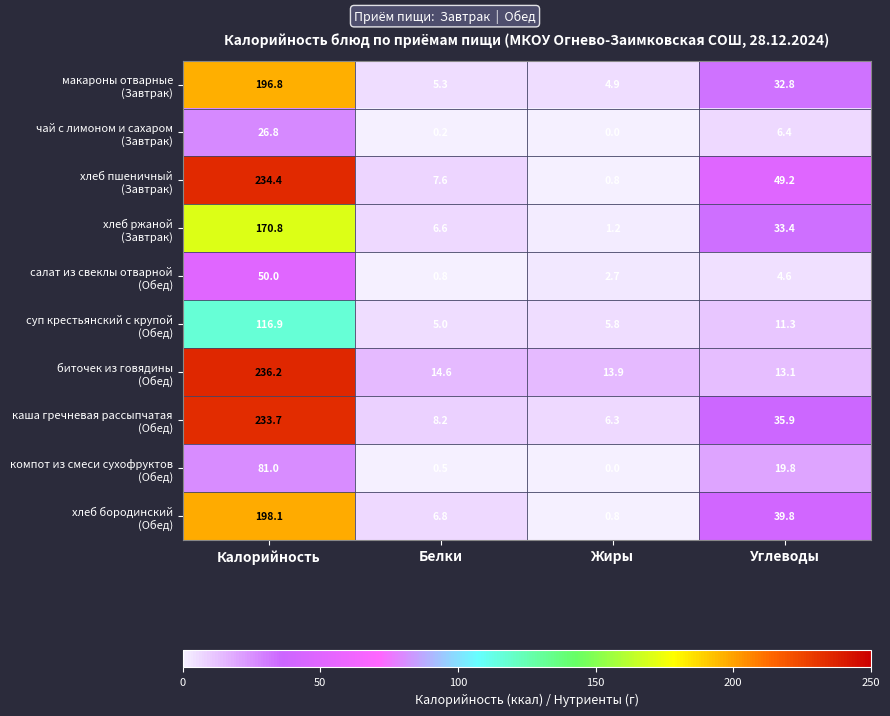

Count the number of categories in the chart.

4